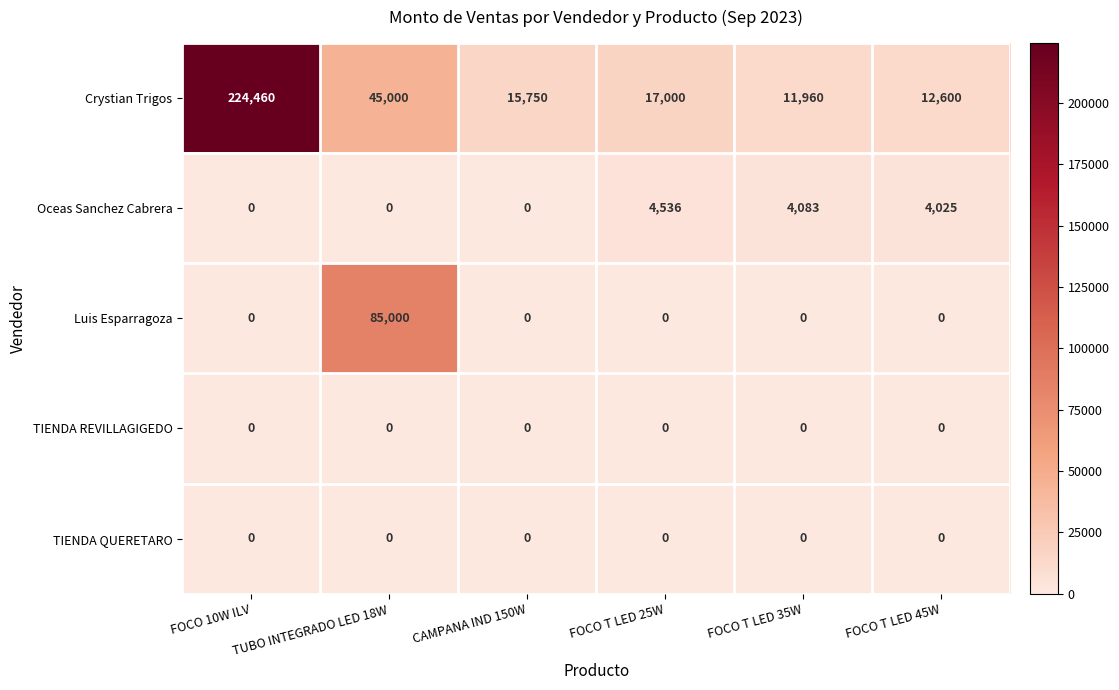

The Crystian Trigos series shows 45000 at TUBO INTEGRADO LED 18W. True or false?

True